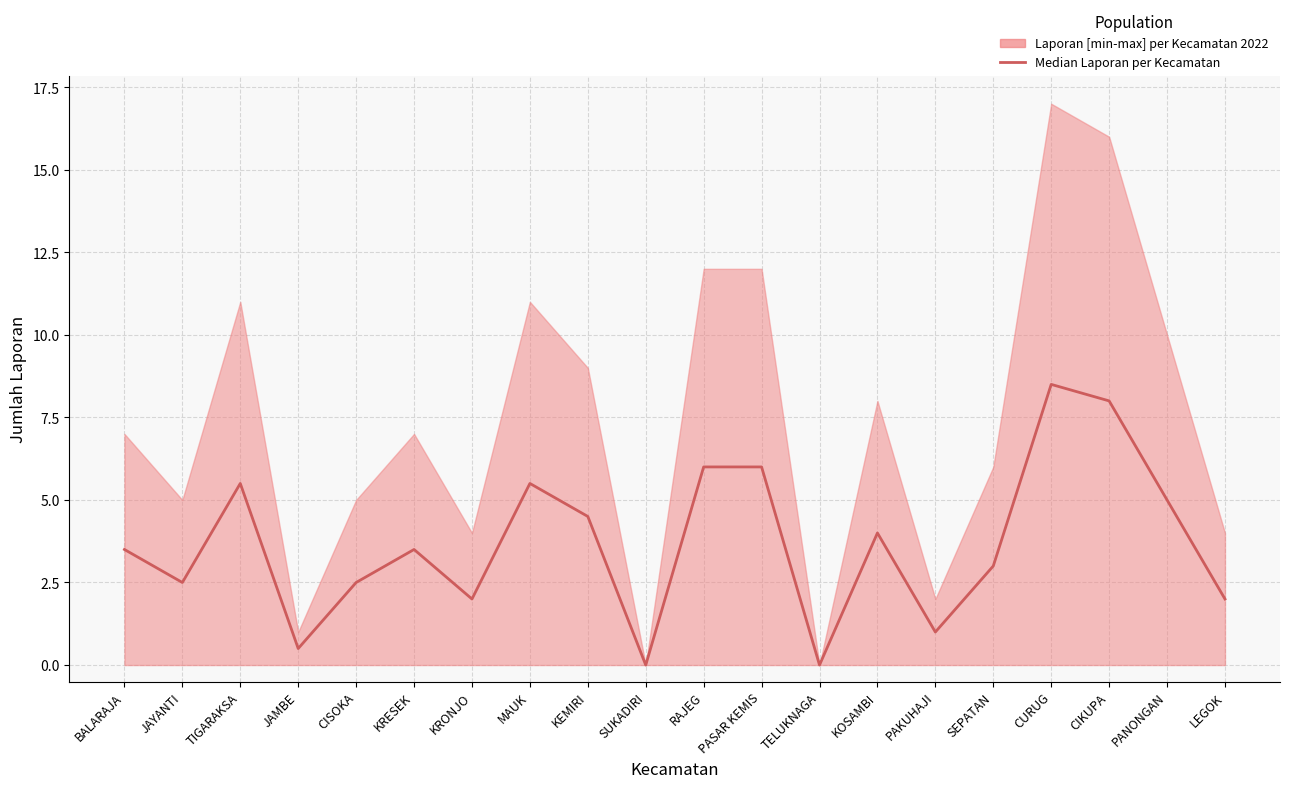

What is the sum of all values?

73.5